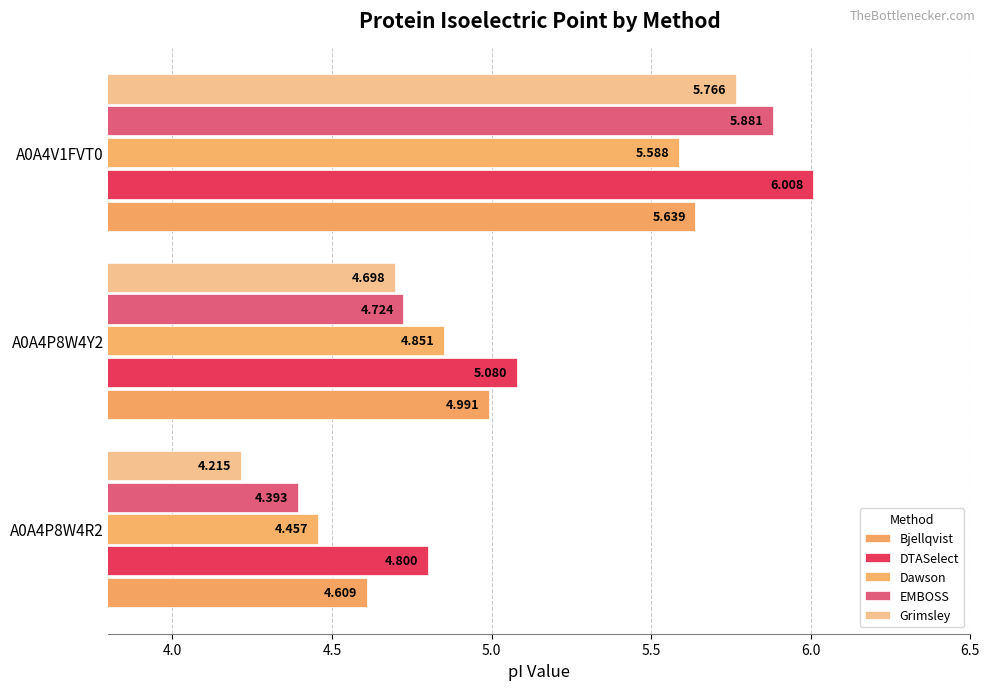

At which category is the sum across all series the highest?

A0A4V1FVT0